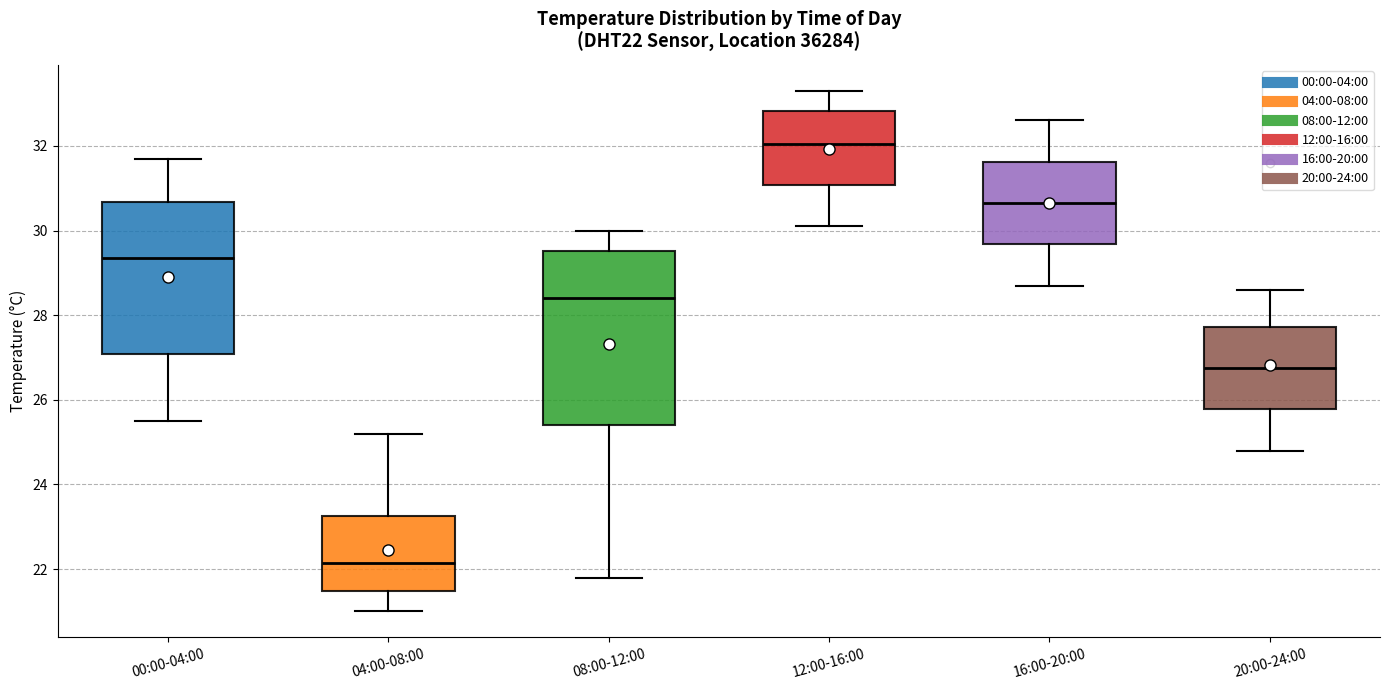

Reading left to right, read every box against the y-axis: the position of its median line, the range the box covers, and the ends of its whiskers. The values are not printed on the chart, so give them approximately, as read against the axis.

00:00-04:00: median 29.4, box 27.0 to 30.6, whiskers 25.6 to 31.8
04:00-08:00: median 22.2, box 21.4 to 23.2, whiskers 21.0 to 25.2
08:00-12:00: median 28.4, box 25.4 to 29.6, whiskers 21.8 to 30.0
12:00-16:00: median 32.0, box 31.0 to 32.8, whiskers 30.2 to 33.4
16:00-20:00: median 30.6, box 29.6 to 31.6, whiskers 28.8 to 32.6
20:00-24:00: median 26.8, box 25.8 to 27.8, whiskers 24.8 to 28.6